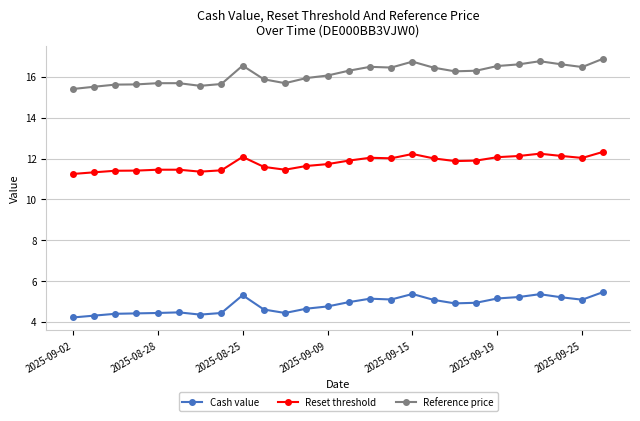

What is the smallest value displayed?

4.2